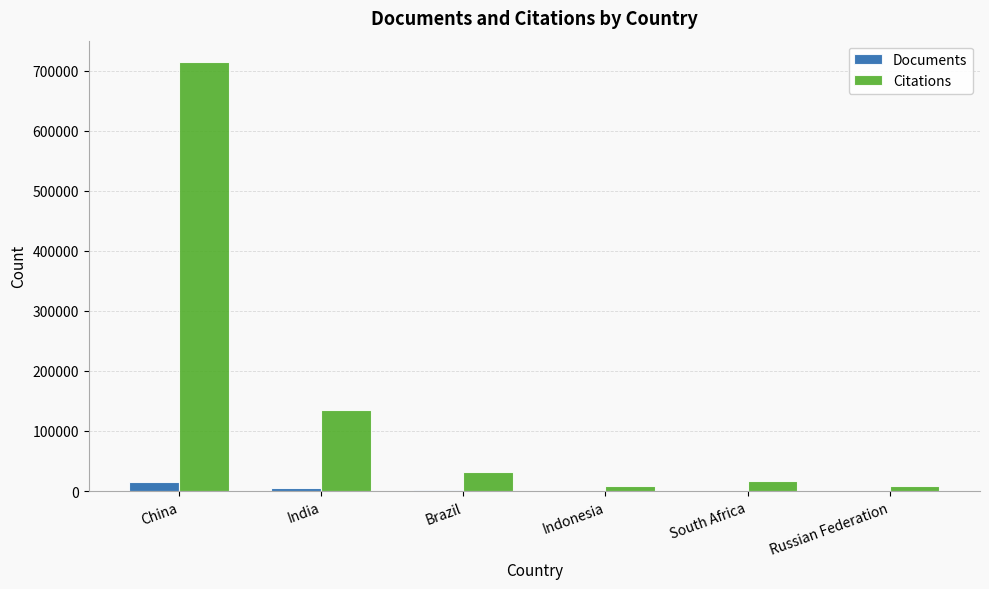

Where is Citations nearest to the value 361101?

India